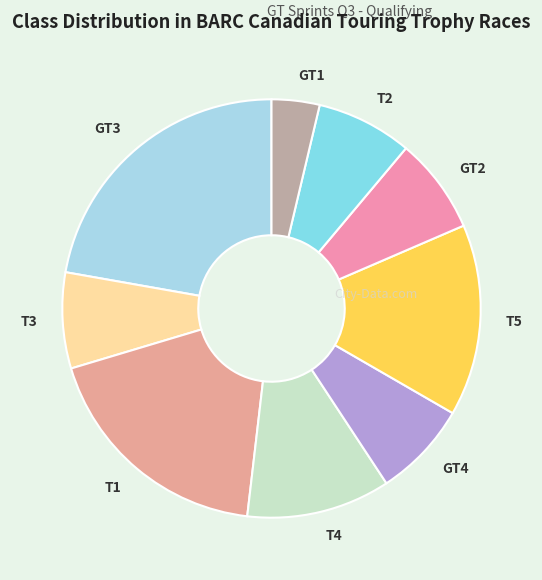

Is it true that T4 is 11% of the pie?

True